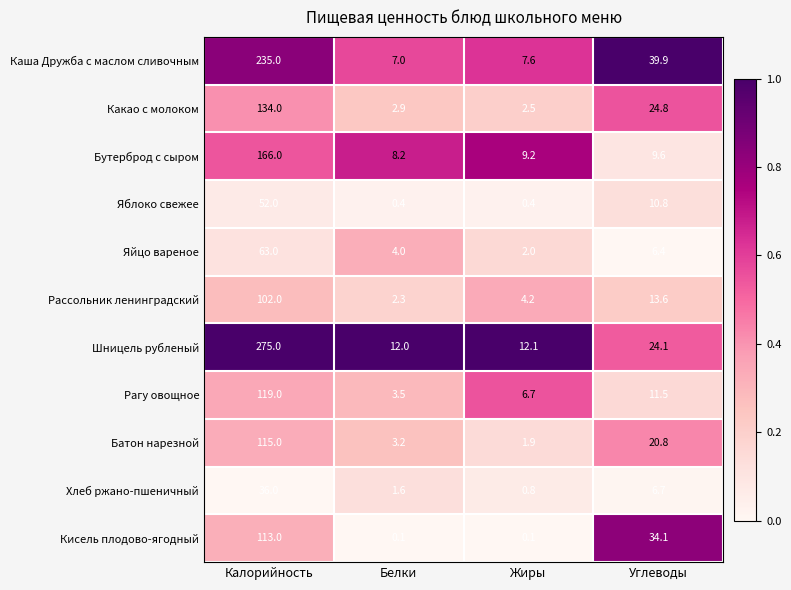

The value of Рассольник ленинградский at Жиры is 1.8. True or false?

False